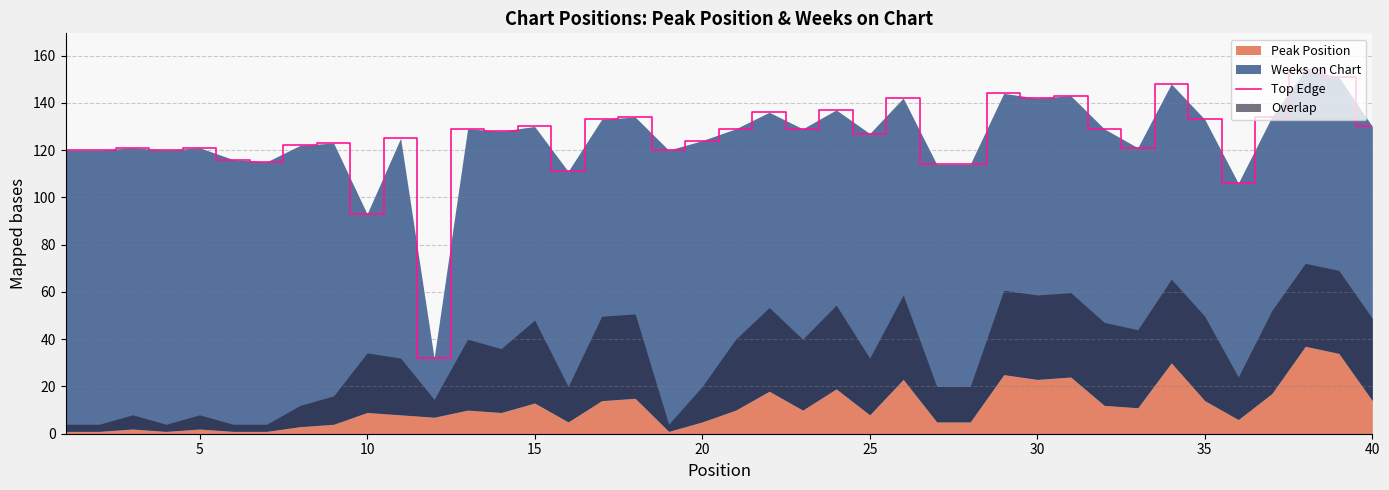

What is the difference between the maximum and minimum values?

122